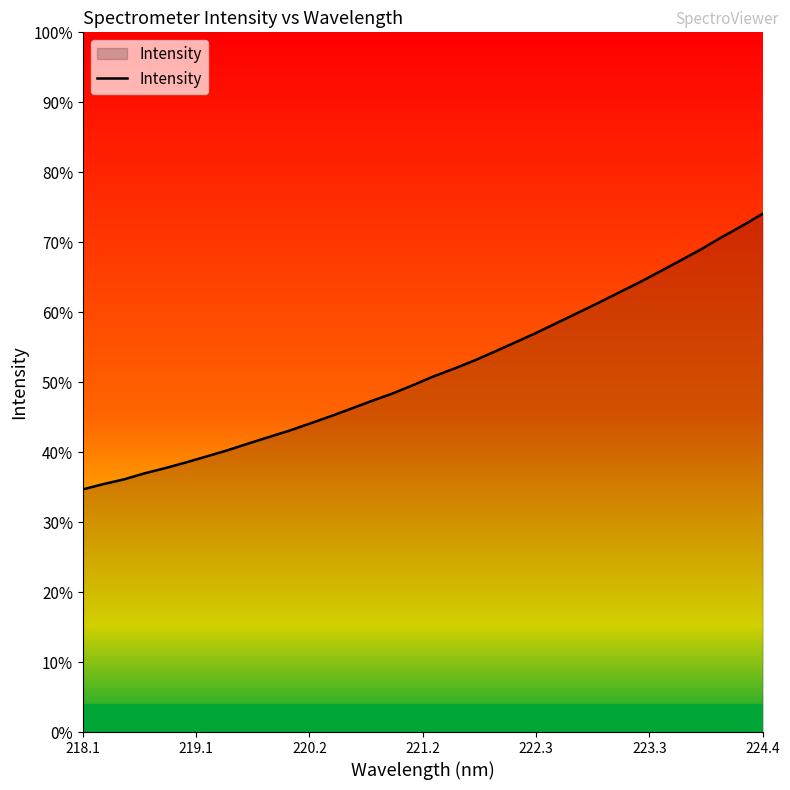

What is the greatest value displayed?

74.1